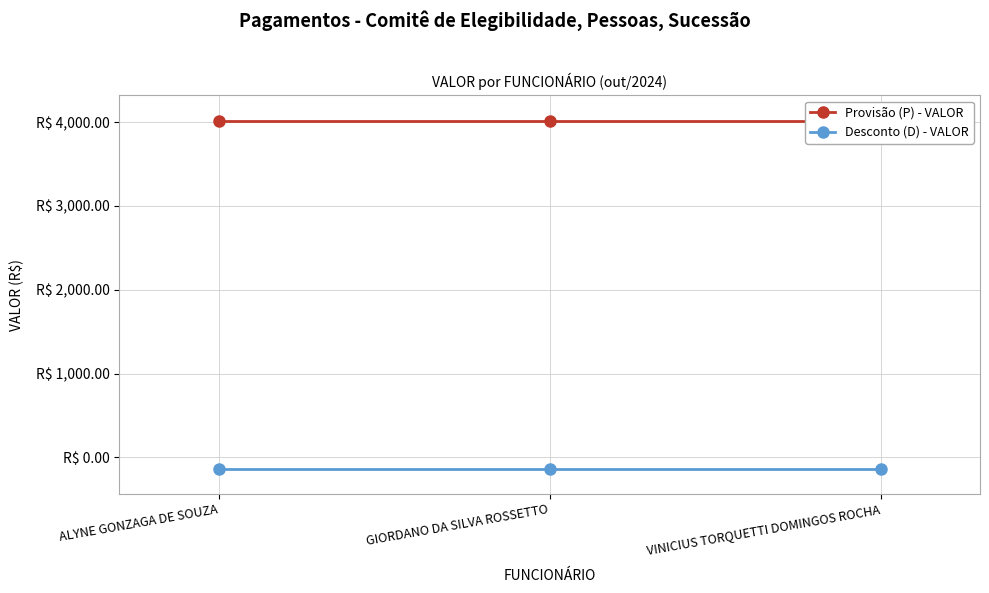

What is the sum of the Provisão (P) - VALOR values at ALYNE GONZAGA DE SOUZA and VINICIUS TORQUETTI DOMINGOS ROCHA?

8040.0